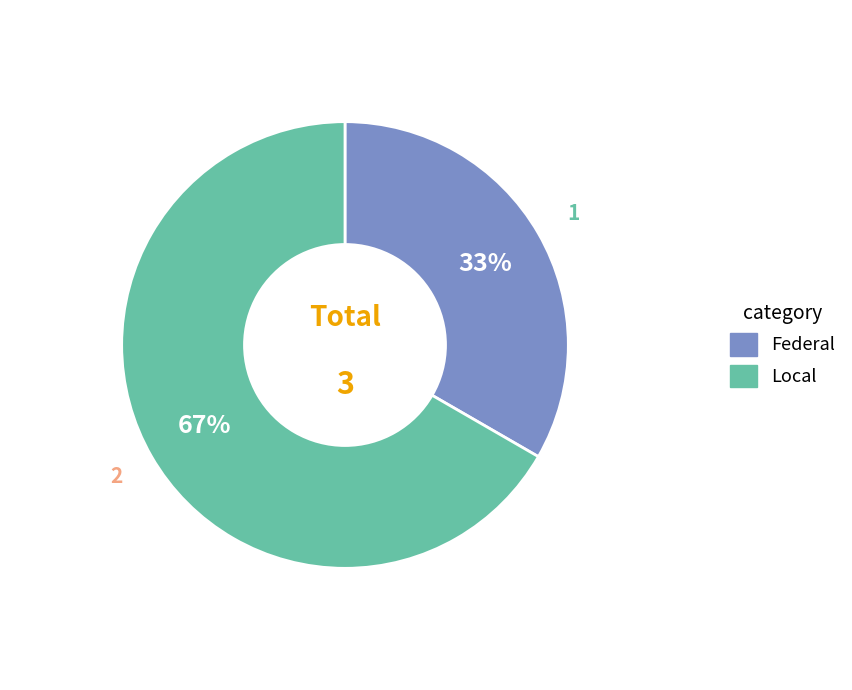

How many segments does this pie chart have?

2